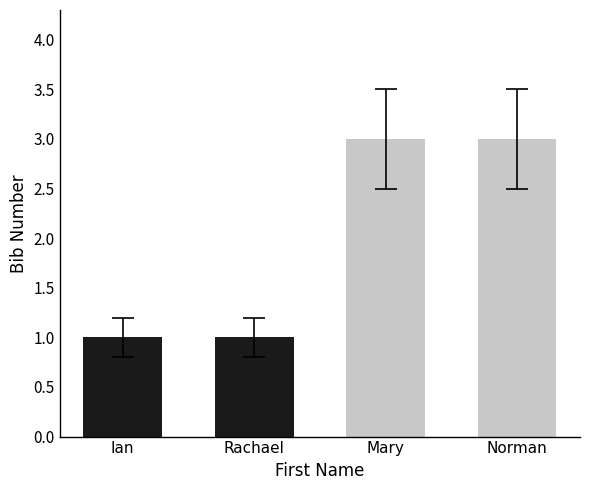

What is the label of the 2nd bar from the right?

Mary